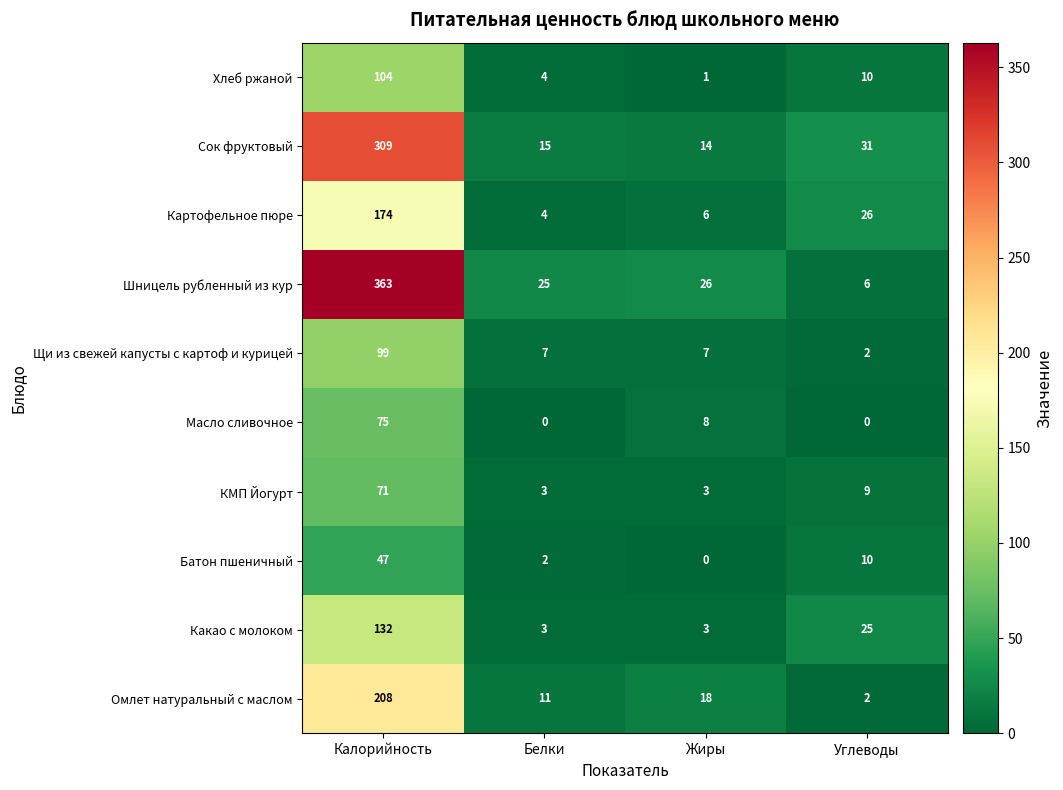

At which label is Батон пшеничный closest to 23?

Углеводы